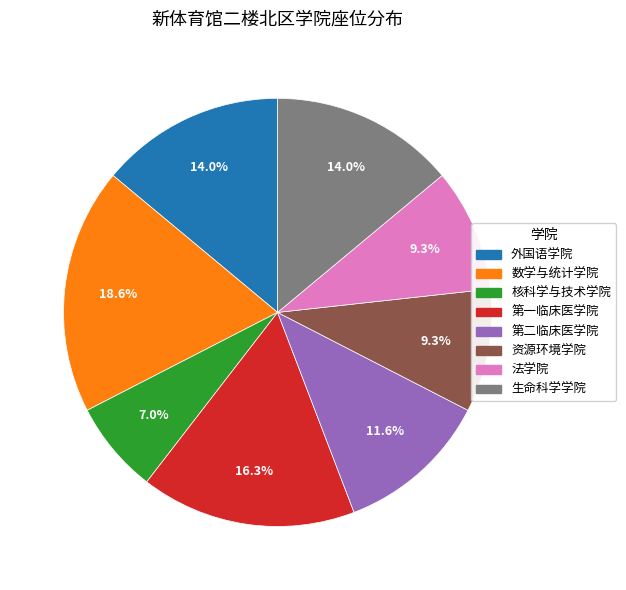

To the nearest percent, what is the difference between the largest and smallest slice percentages?

12%